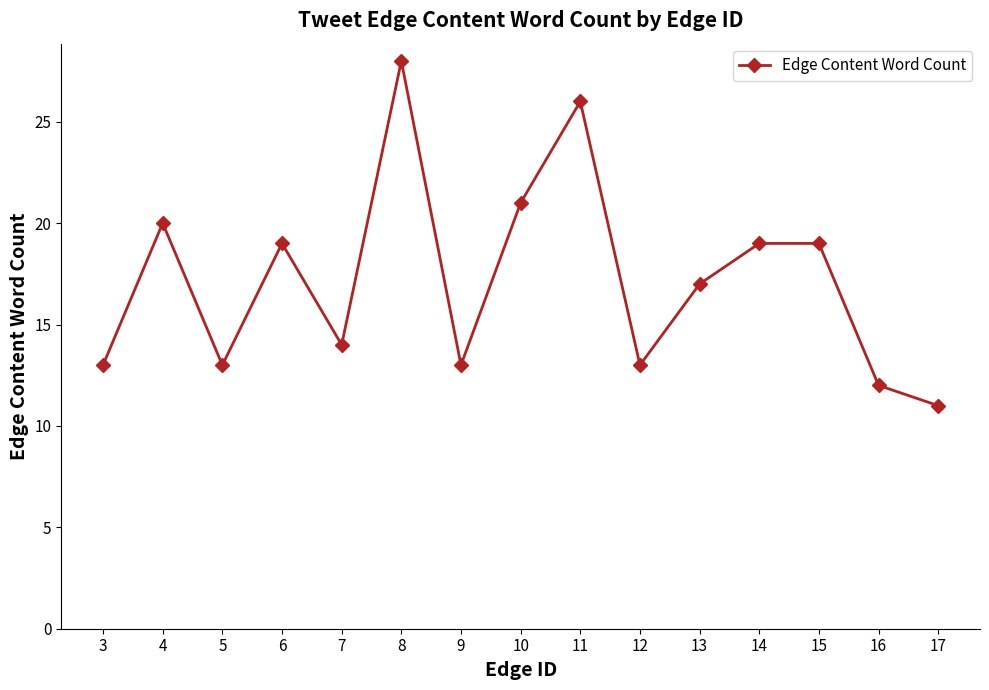

True or false: the data shows 14 at 7.

True